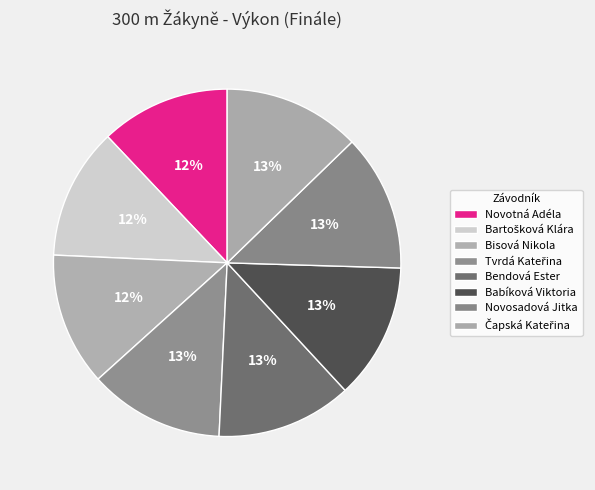

What percentage is the Bisová Nikola slice, to the nearest percent?

12%